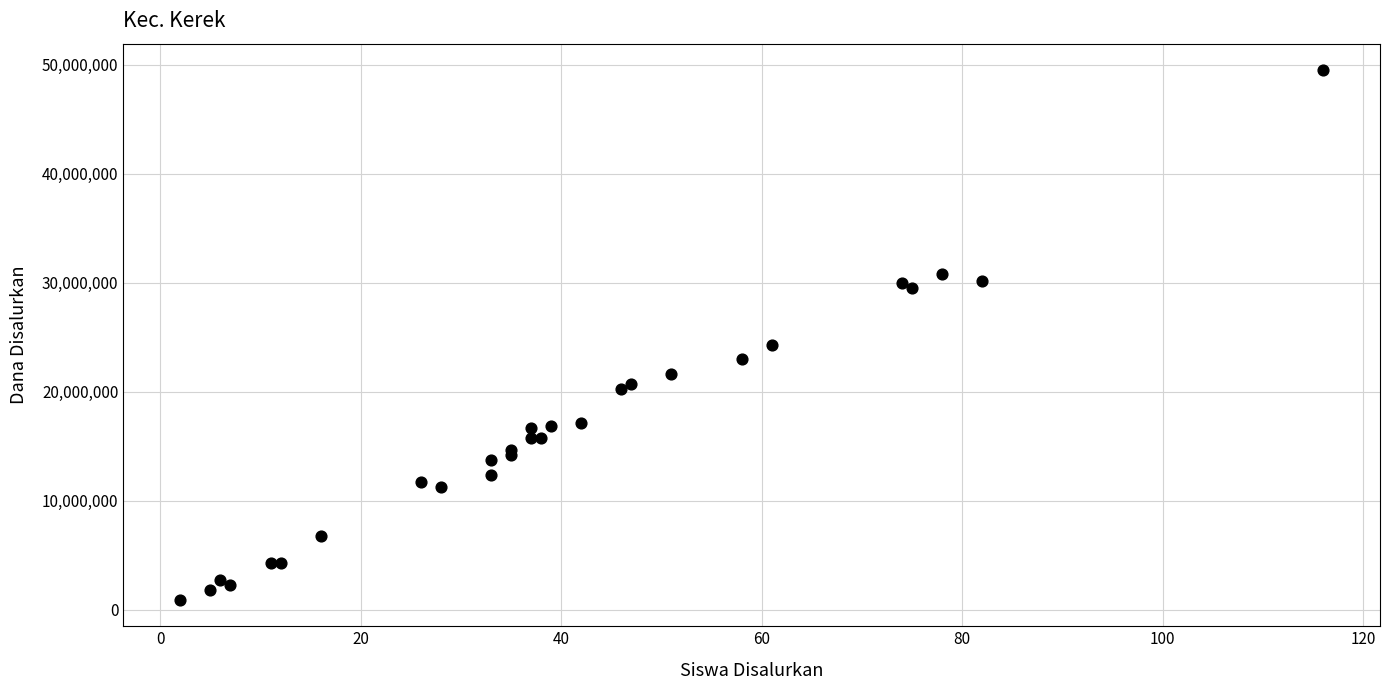

What Y value in the scatter plot is closest to 25200000?

24300000